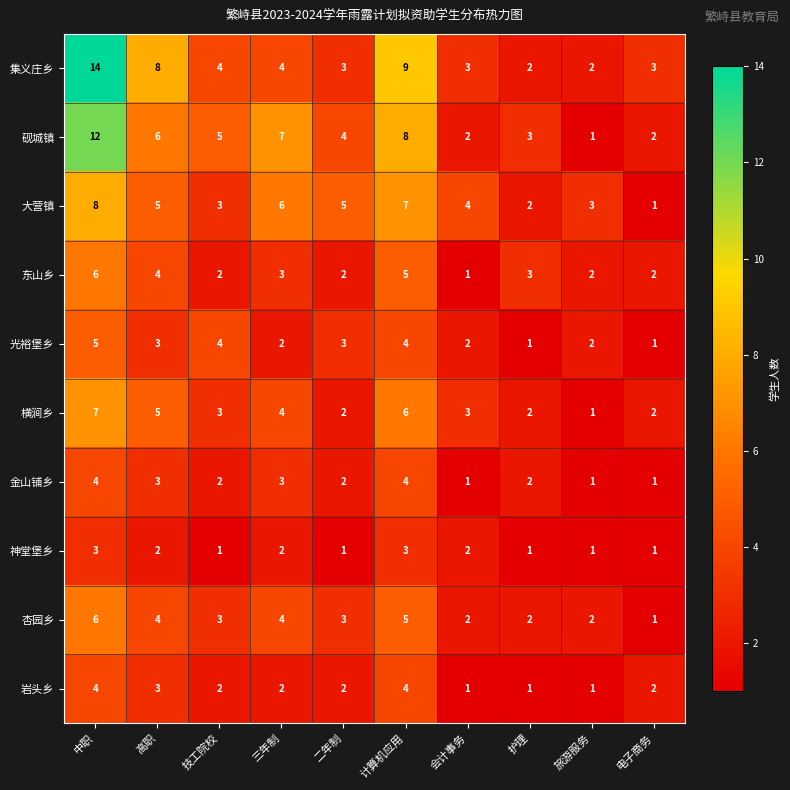

What is the difference between the 横涧乡 values at 中职 and 电子商务?

5